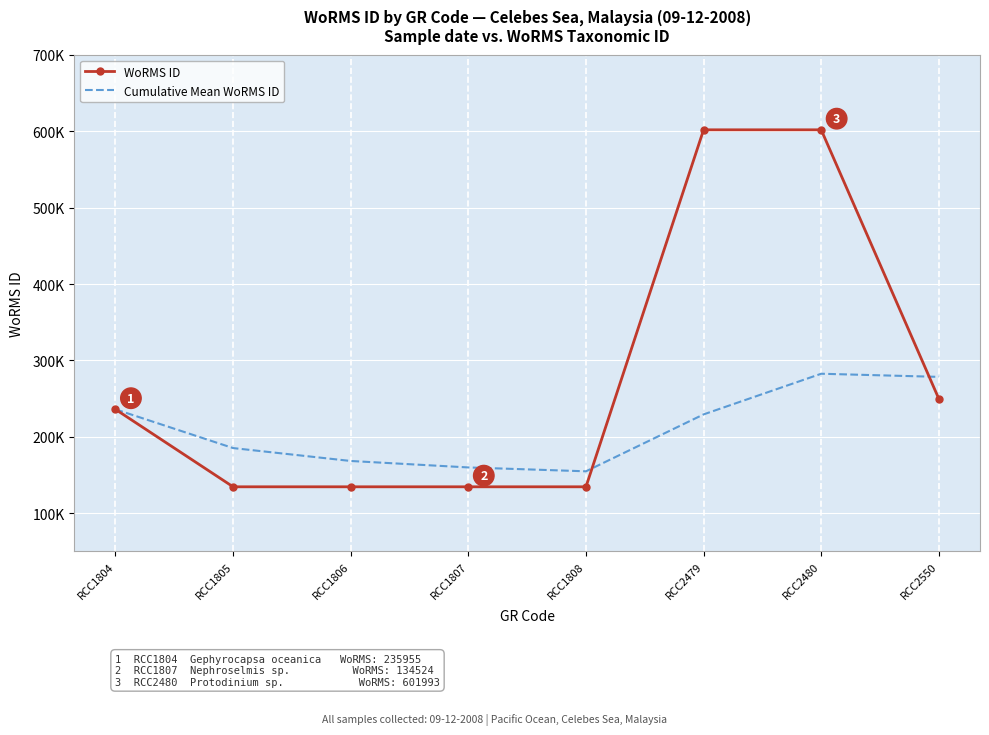

List the series in order of their peak value, highest first.

WoRMS ID, Cumulative Mean WoRMS ID